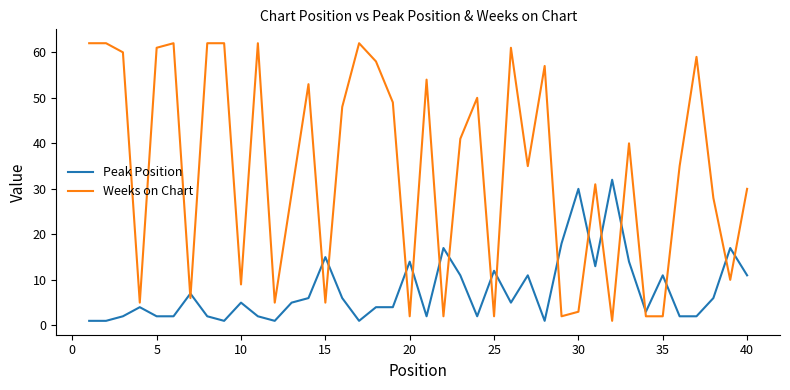

What are all the series names shown in the legend?

Peak Position, Weeks on Chart